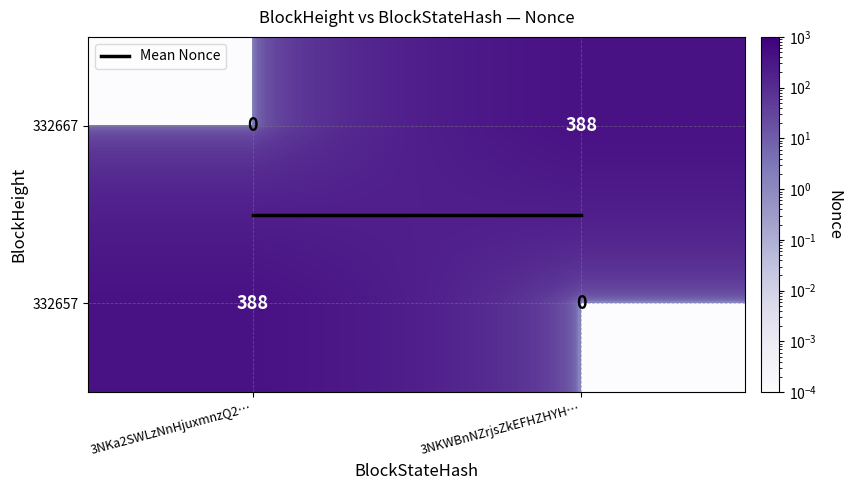

Is it true that 332657 equals 0 at 3NKWBnNZrjsZkEFHZHYH…?

True